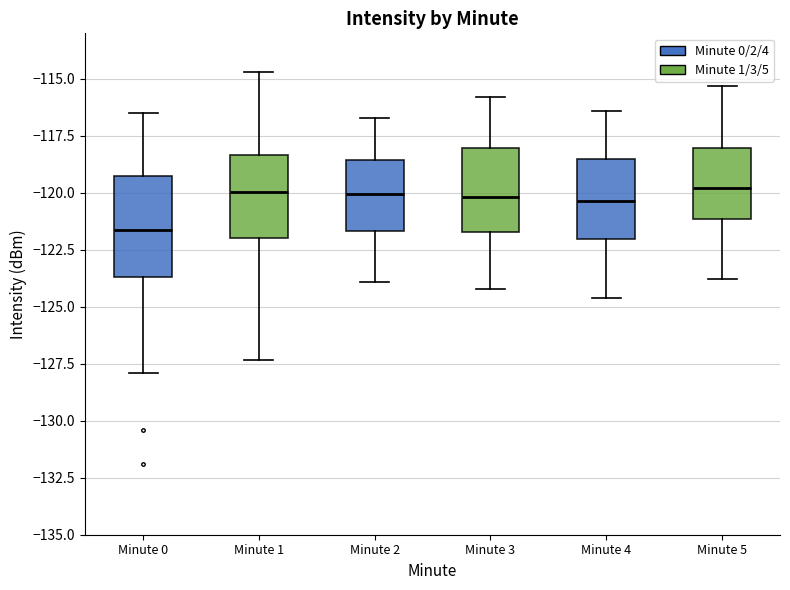

Comparing the boxes themselves (not the whiskers), which one is the tallest?

Minute 0